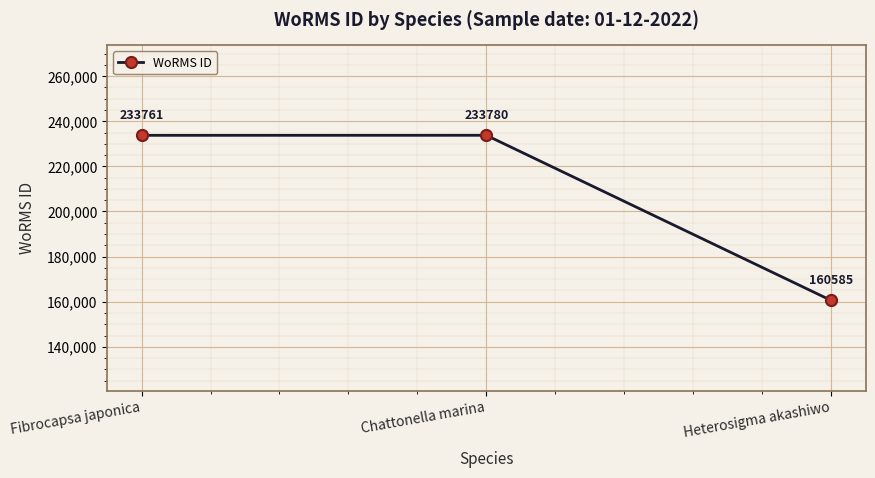

Which label corresponds to the smallest value in the chart?

Heterosigma akashiwo